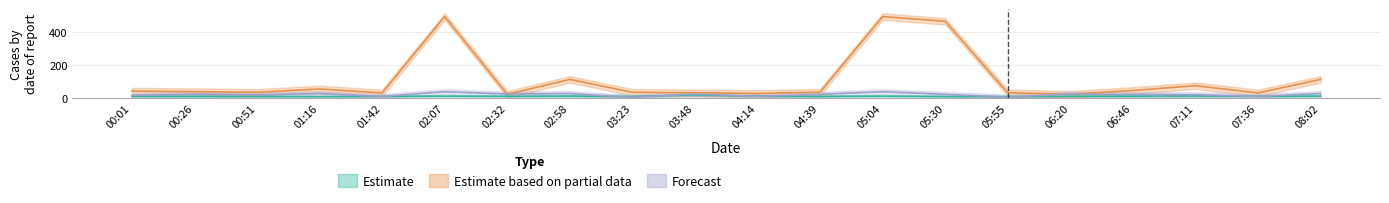

In Forecast, how many points are higher than both neighbors (excluding endpoints)?

7